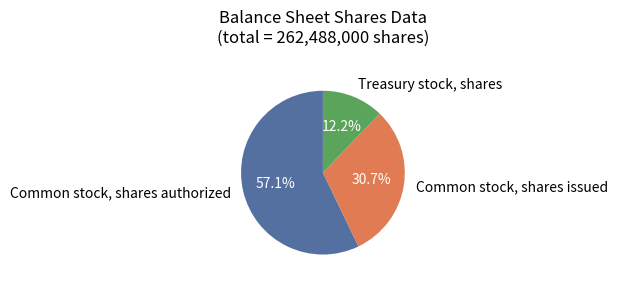

The Common stock, shares authorized slice represents 69% of the pie. True or false?

False